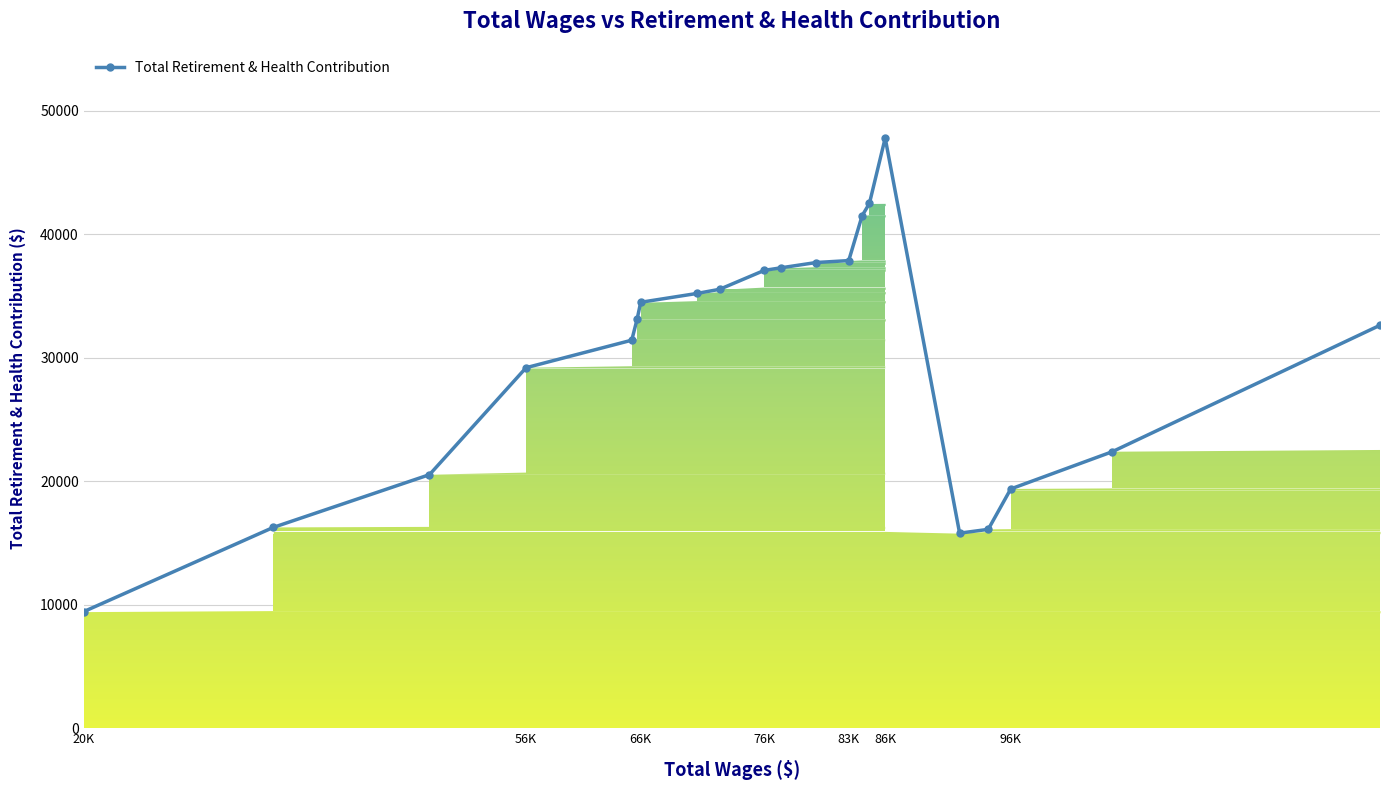

What is the minimum value for Total Retirement & Health Contribution?

9442